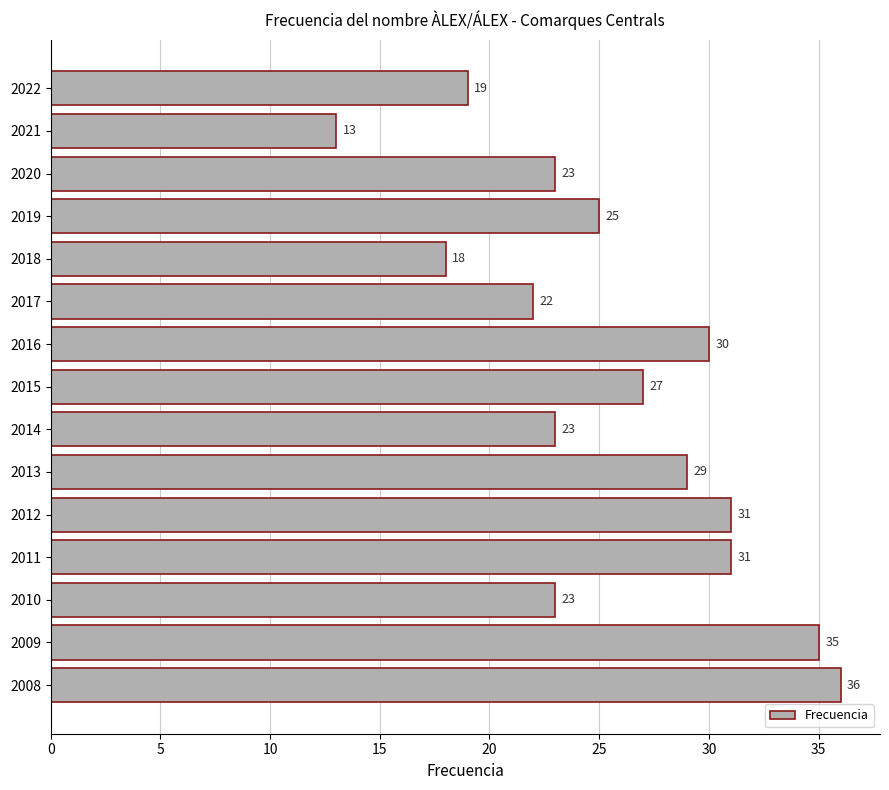

What is the average value?

26